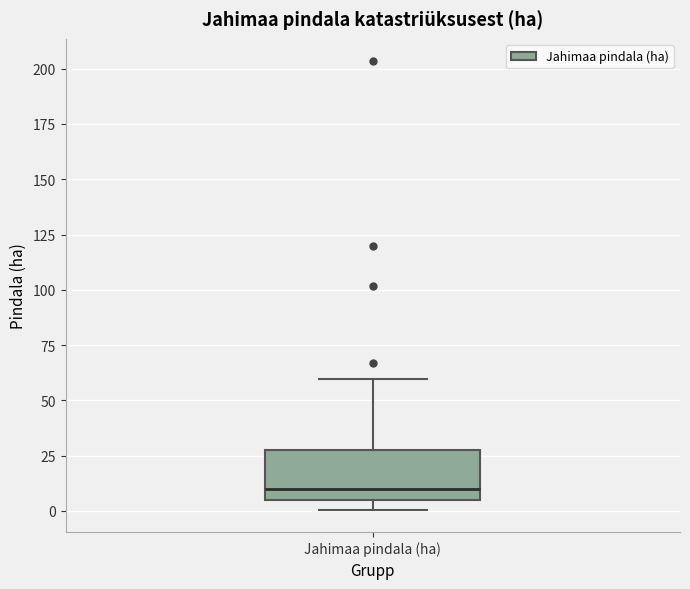

Where is the lower edge of the box for Jahimaa pindala (ha) on the y-axis? The values are not printed on the chart, so give them approximately, as read against the axis.

5